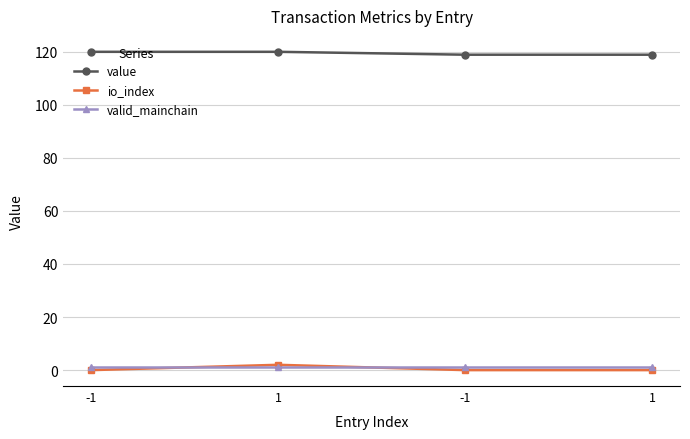

In io_index, how many points are higher than both neighbors (excluding endpoints)?

1